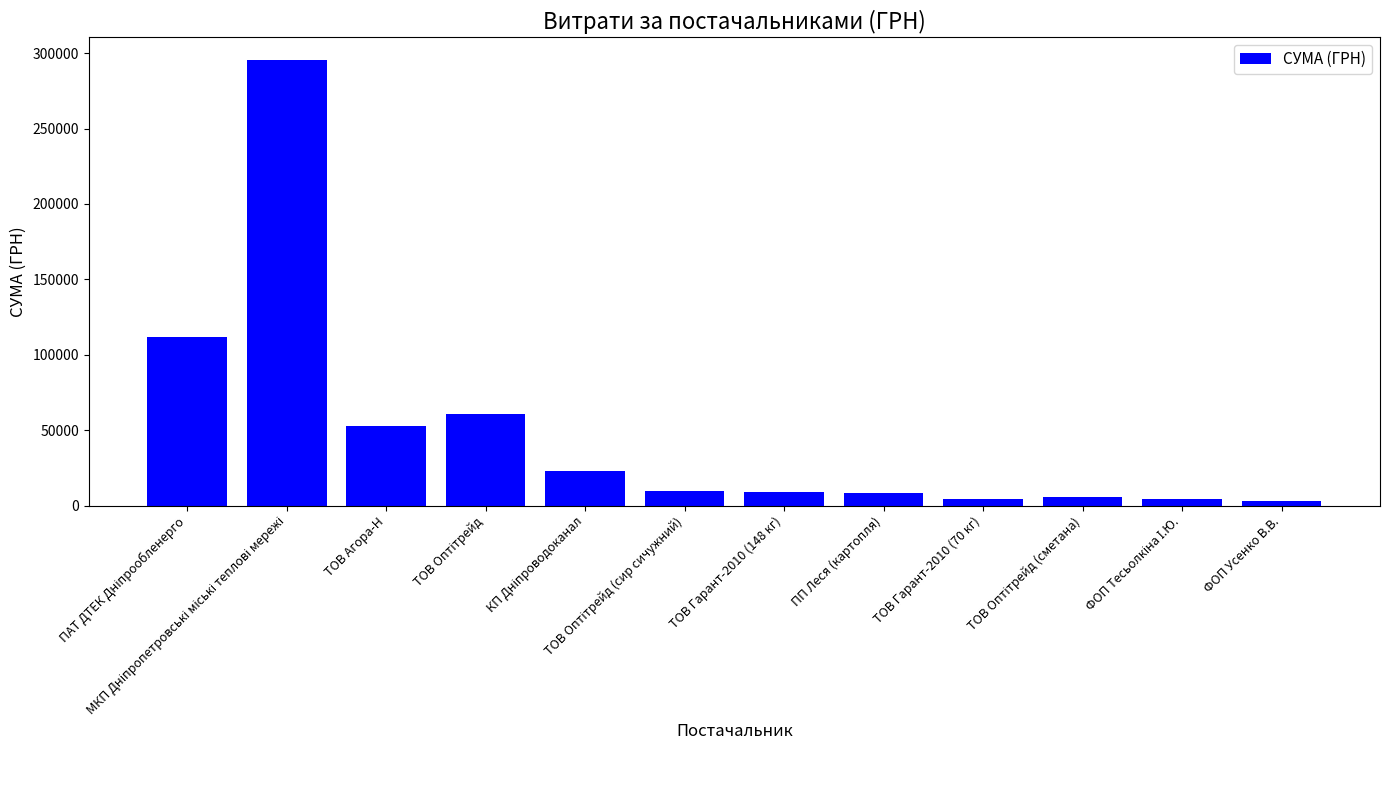

What is the difference between the maximum and second lowest values?

291178.6